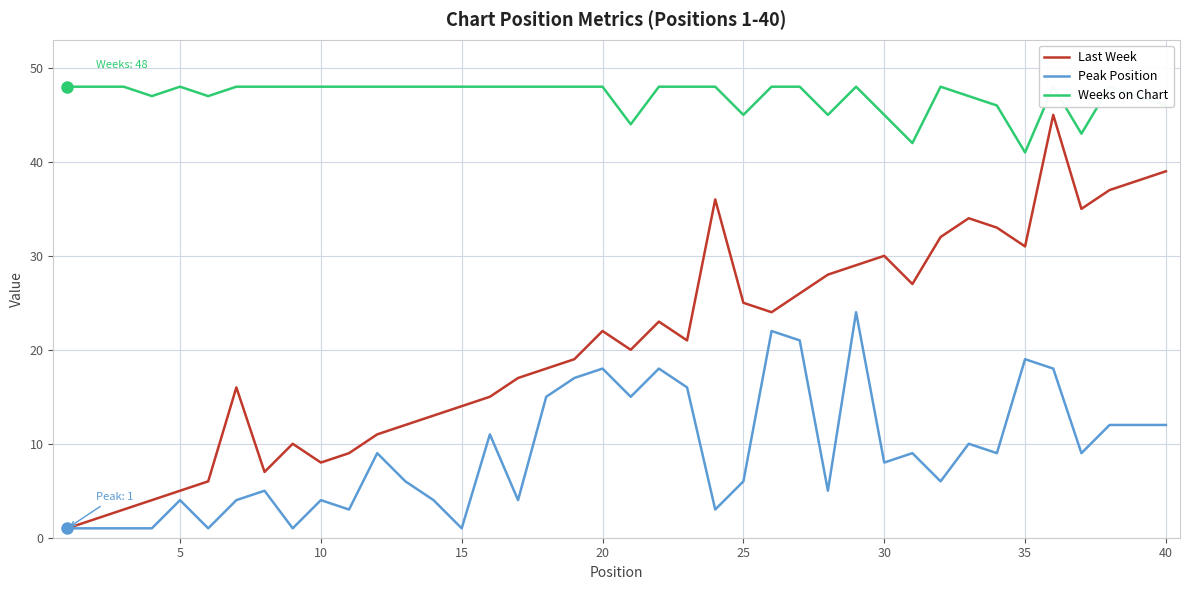

What is the difference between the maximum and minimum values in the Last Week series?

44